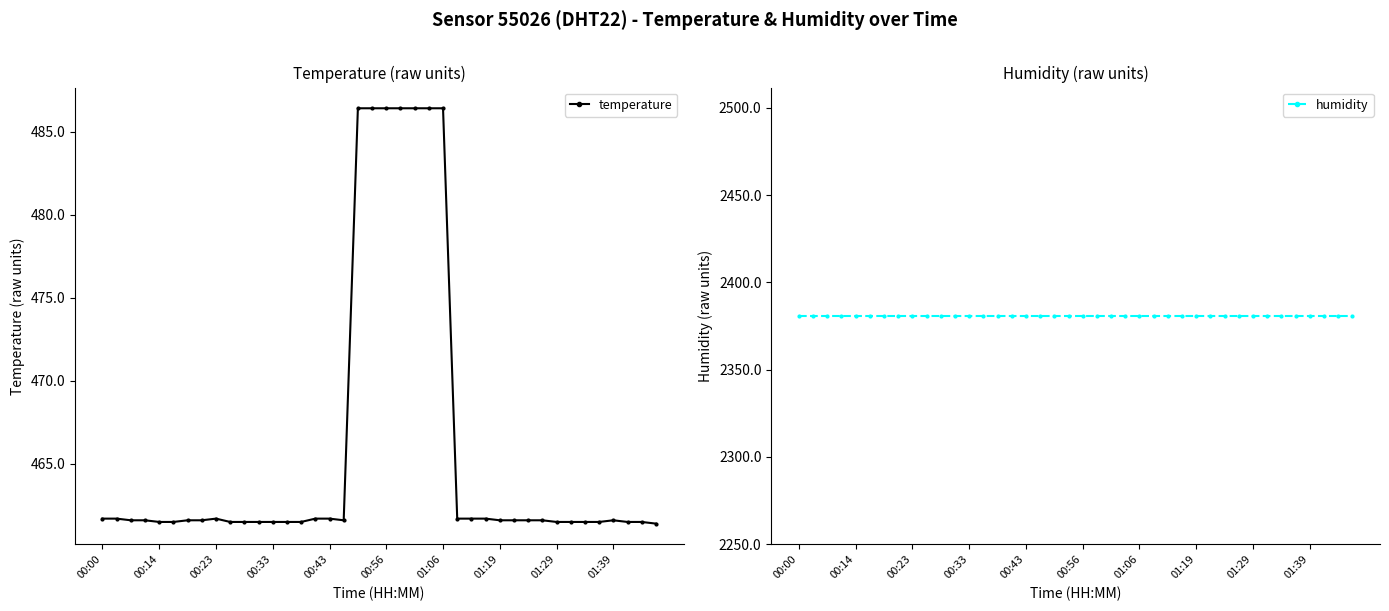

What is the smallest value displayed?

461.4